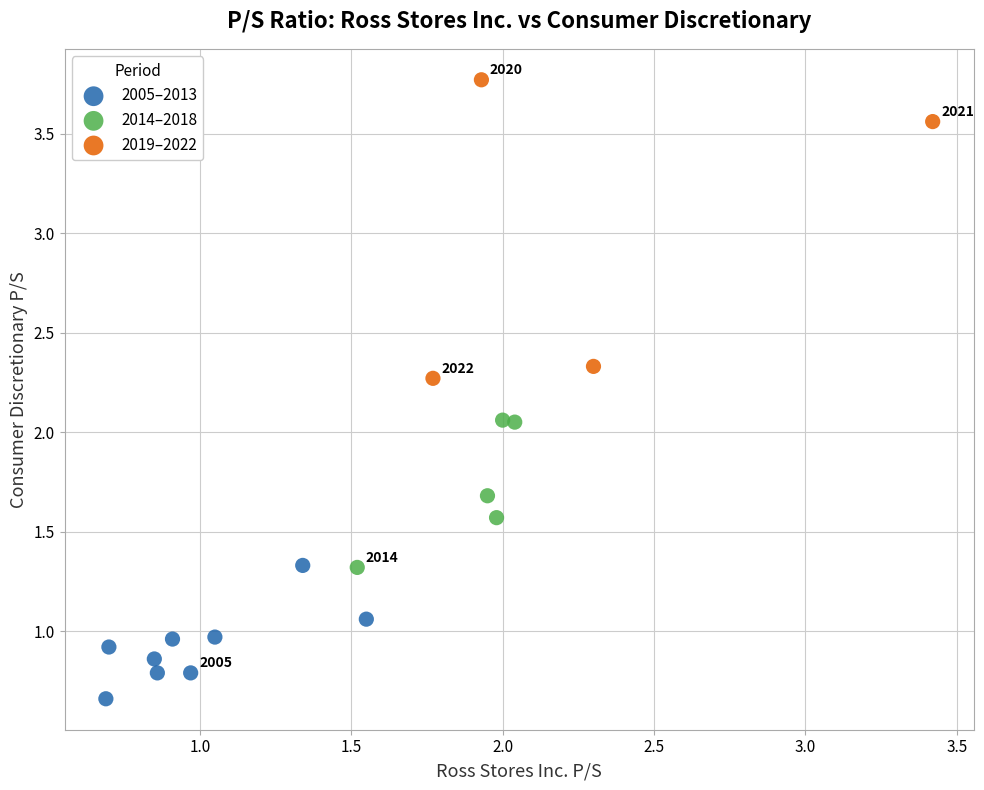

Which series reaches the minimum Y coordinate?

2005–2013